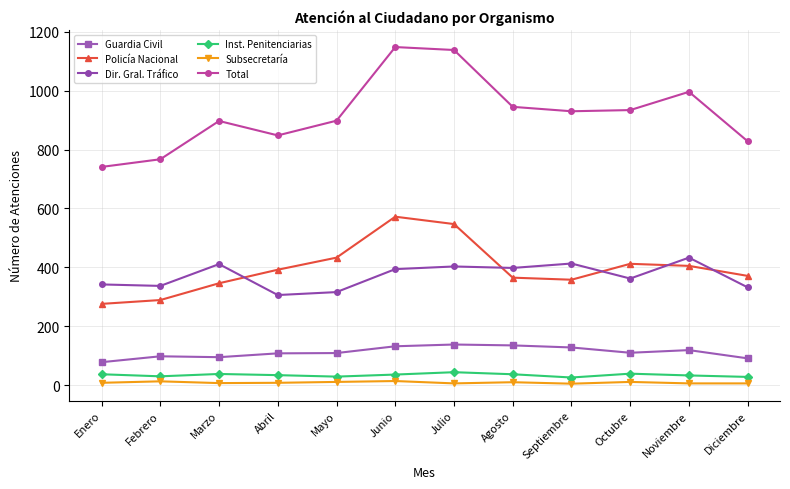

True or false: Guardia Civil and Subsecretaría cross at least once.

False